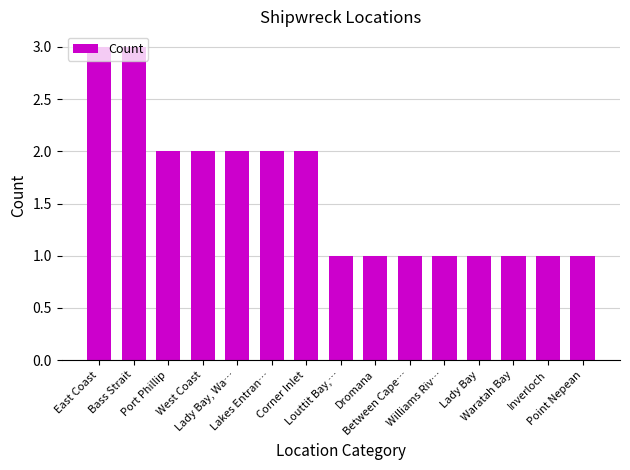

Reading left to right, extract all data points from this chart.

3	3	2	2	2	2	2	1	1	1	1	1	1	1	1